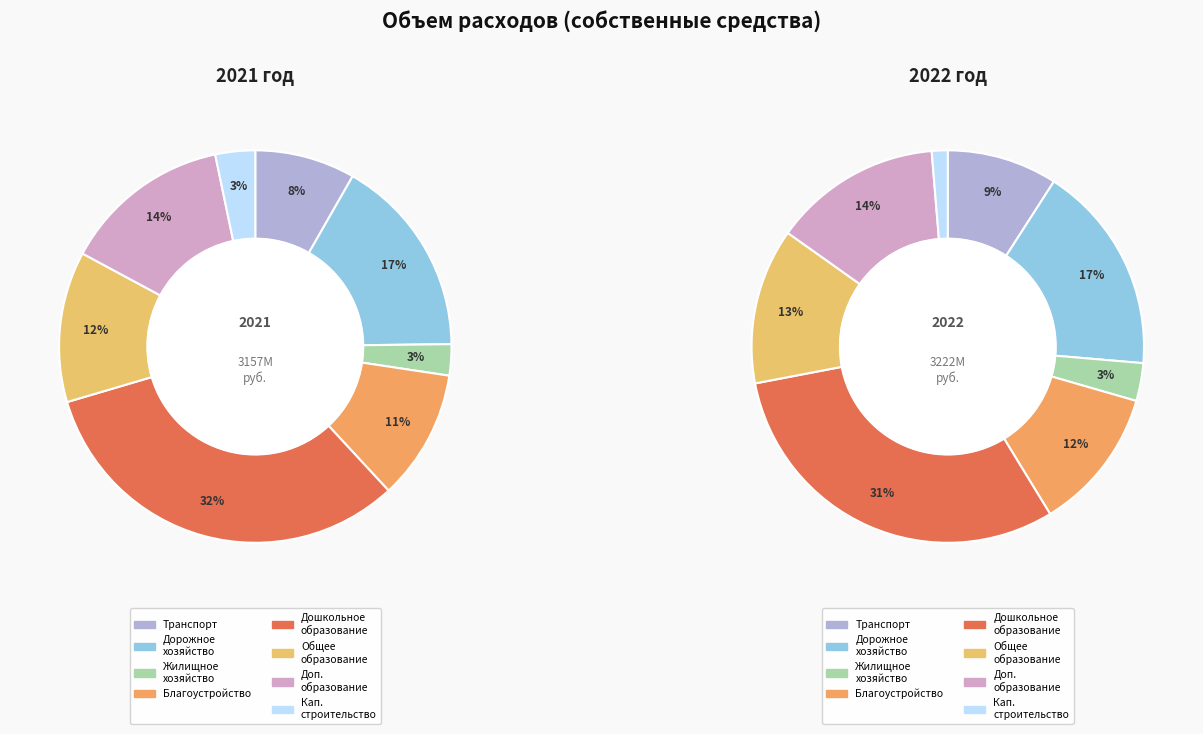

How many slices are in this pie chart?

8